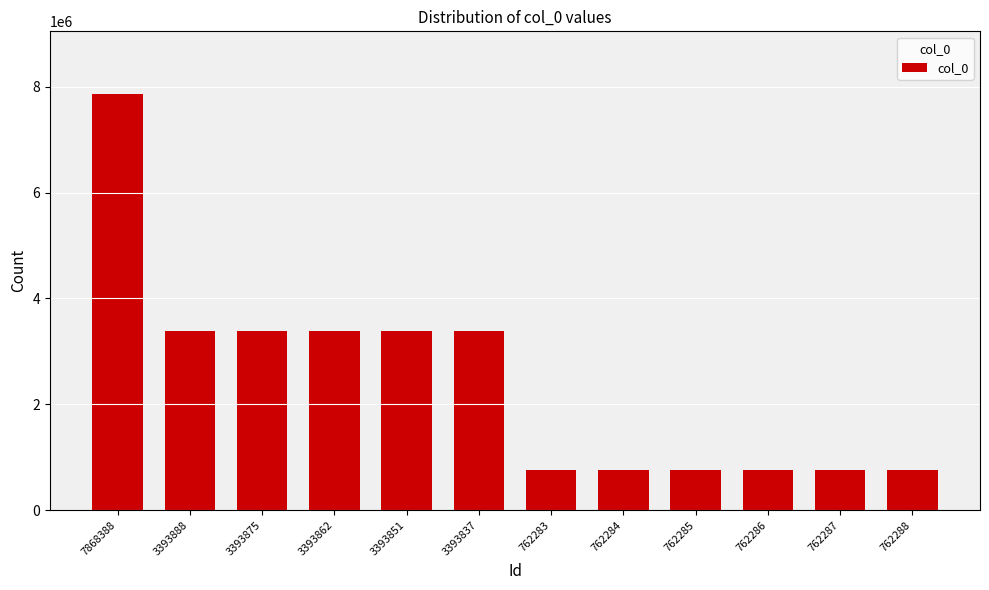

Does the chart contain stacked bars?

No